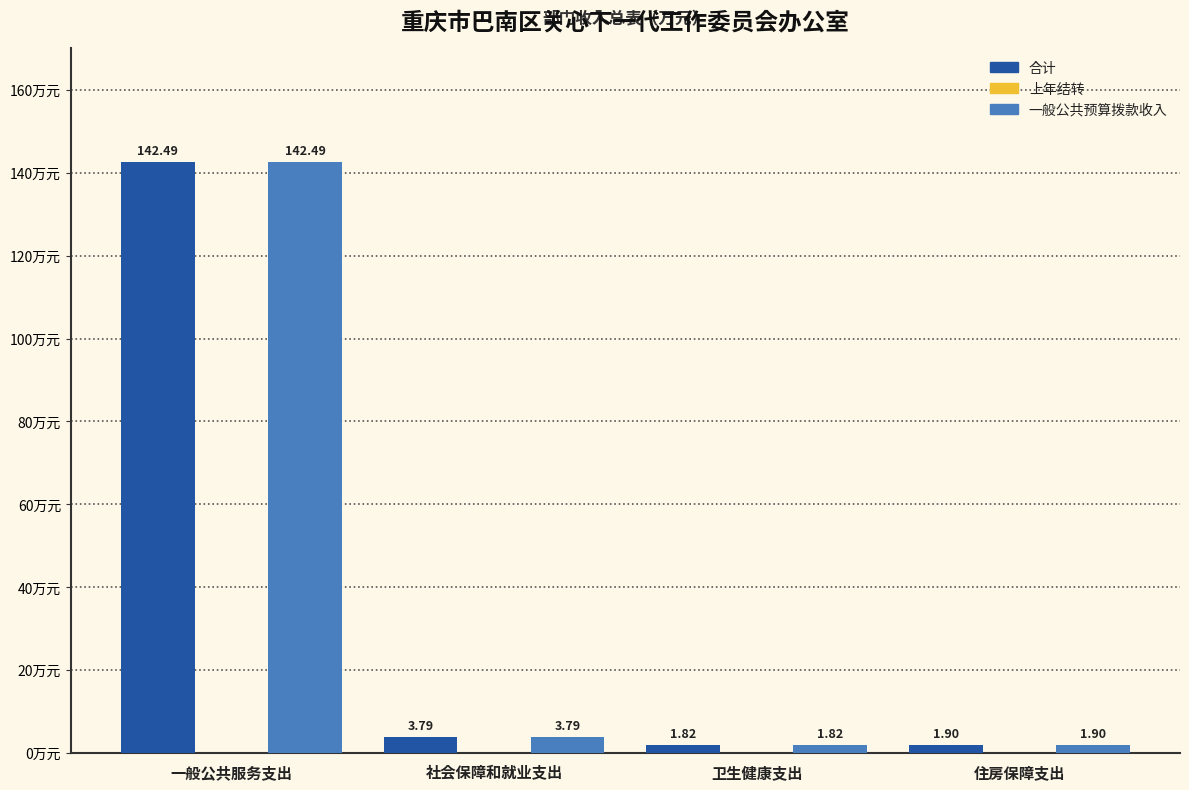

Which label corresponds to the smallest value in the chart?

卫生健康支出